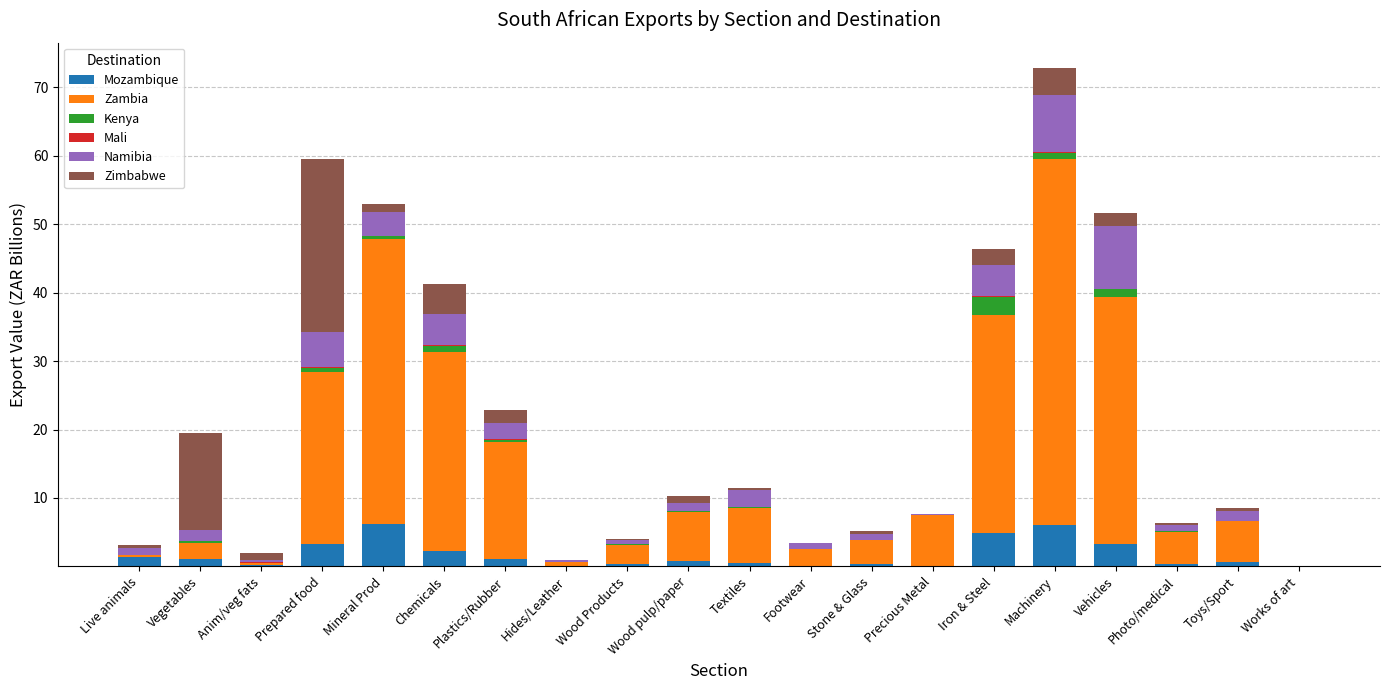

Does the chart contain stacked bars?

Yes